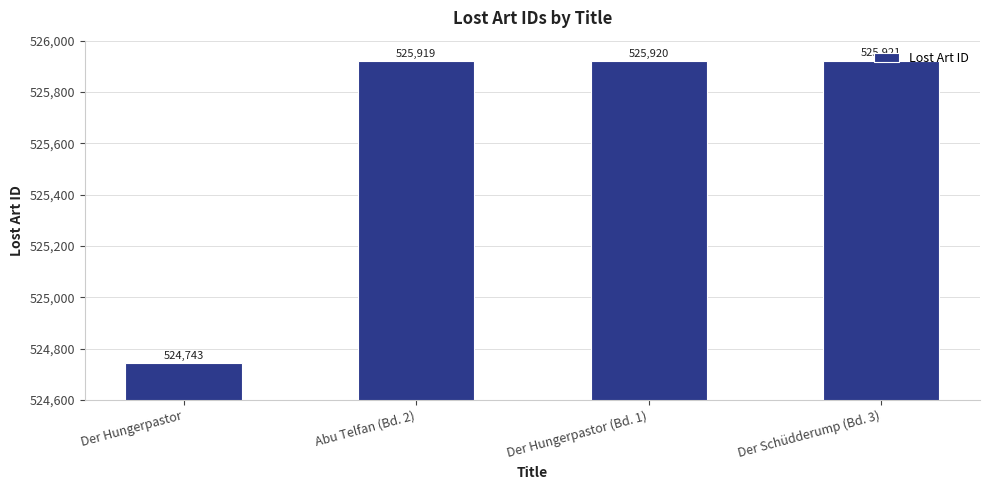

What is the value of the 1st bar from the left?

524743